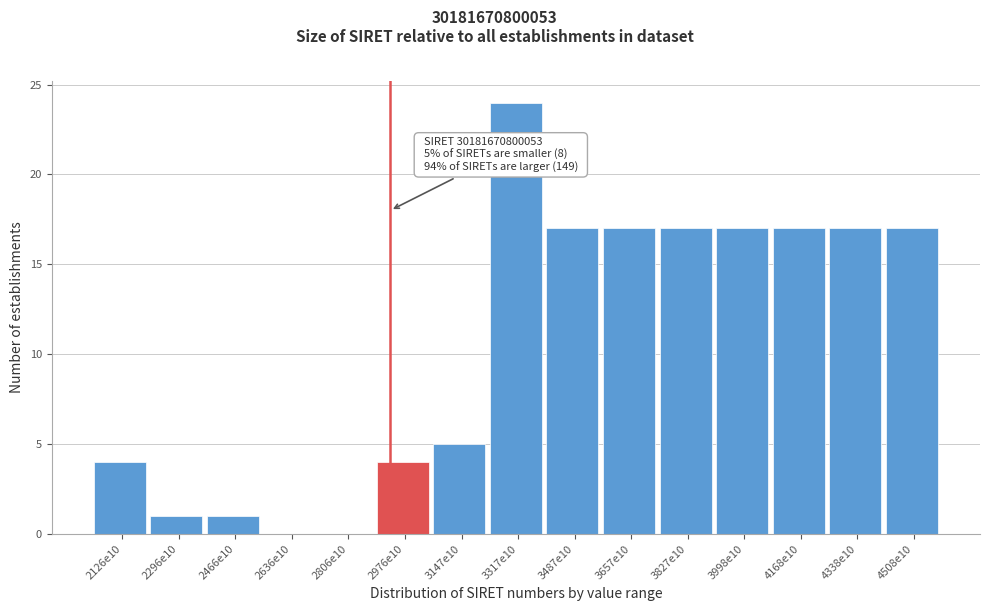

Reading left to right, extract all data points from this chart.

2126e10=4	2296e10=1	2466e10=1	2636e10=0	2806e10=0	2976e10=4	3147e10=5	3317e10=24	3487e10=17	3657e10=17	3827e10=17	3998e10=17	4168e10=17	4338e10=17	4508e10=17